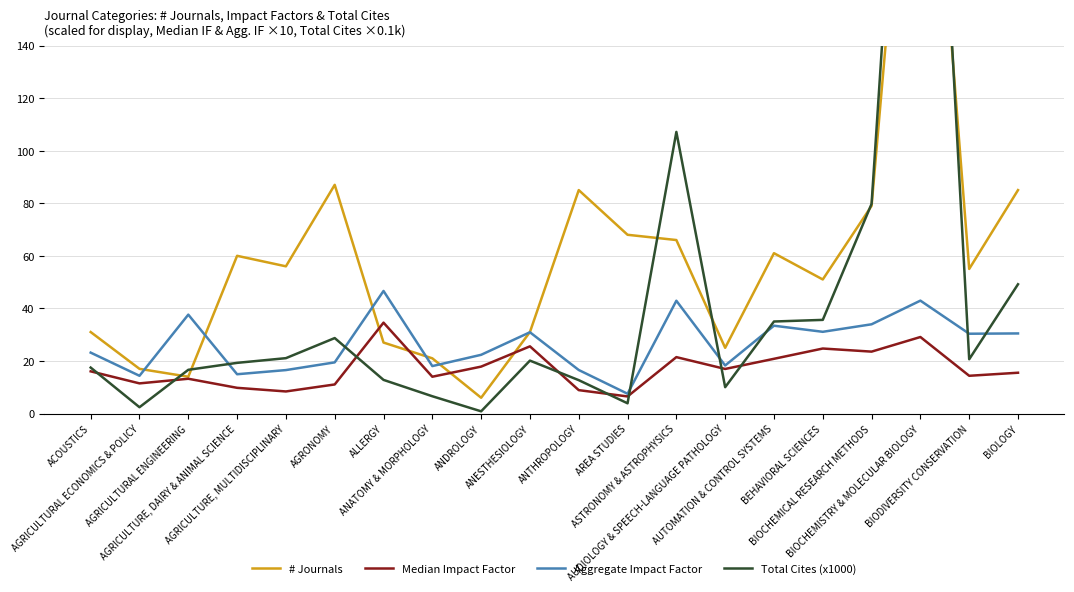

What is the spread (max minus min) of values at AGRICULTURE, DAIRY & ANIMAL SCIENCE?

50.2